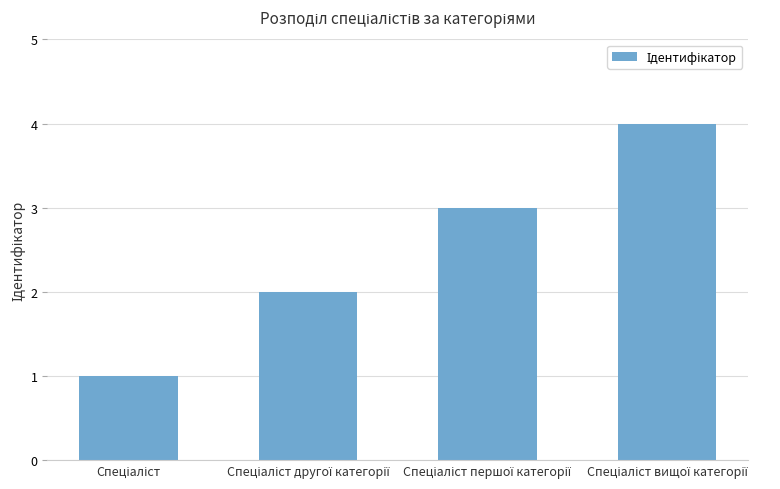

What is the sum of all values?

10